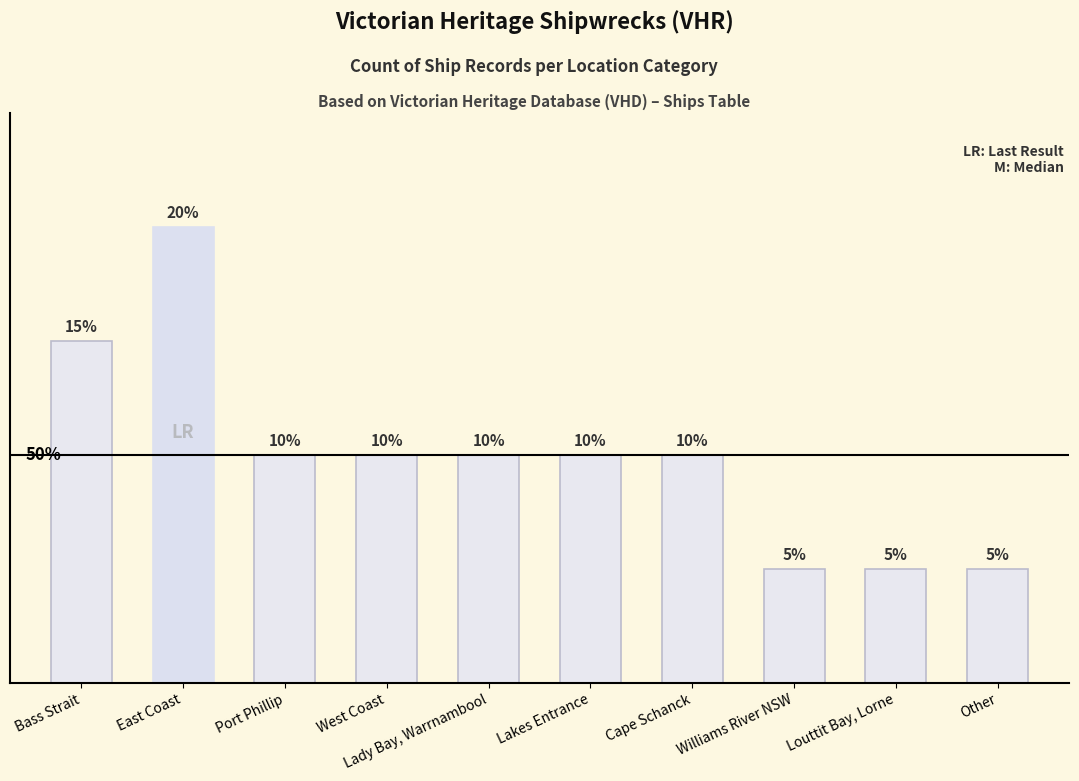

What is the value of the 5th bar from the left?

2